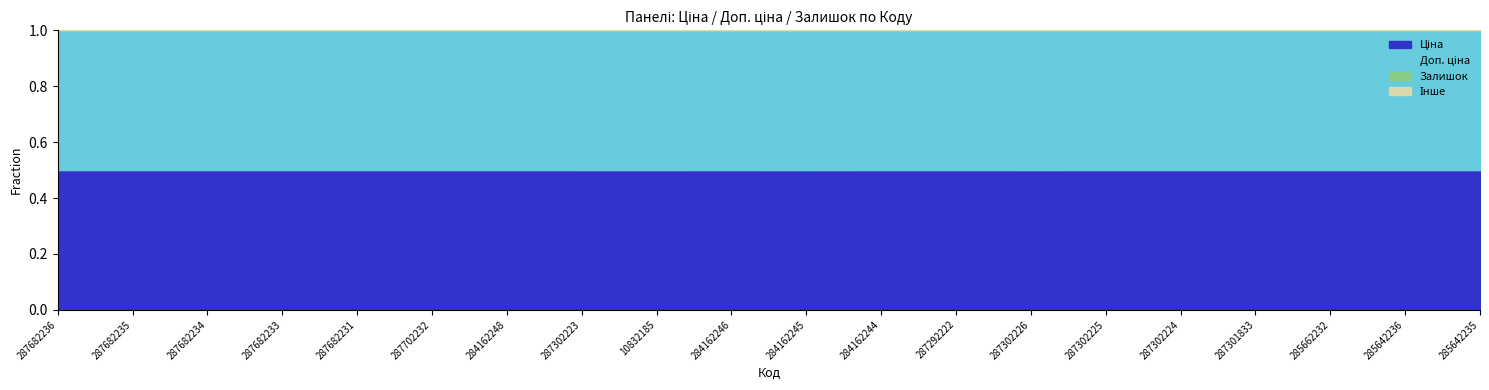

Does the chart have visible grid lines?

No